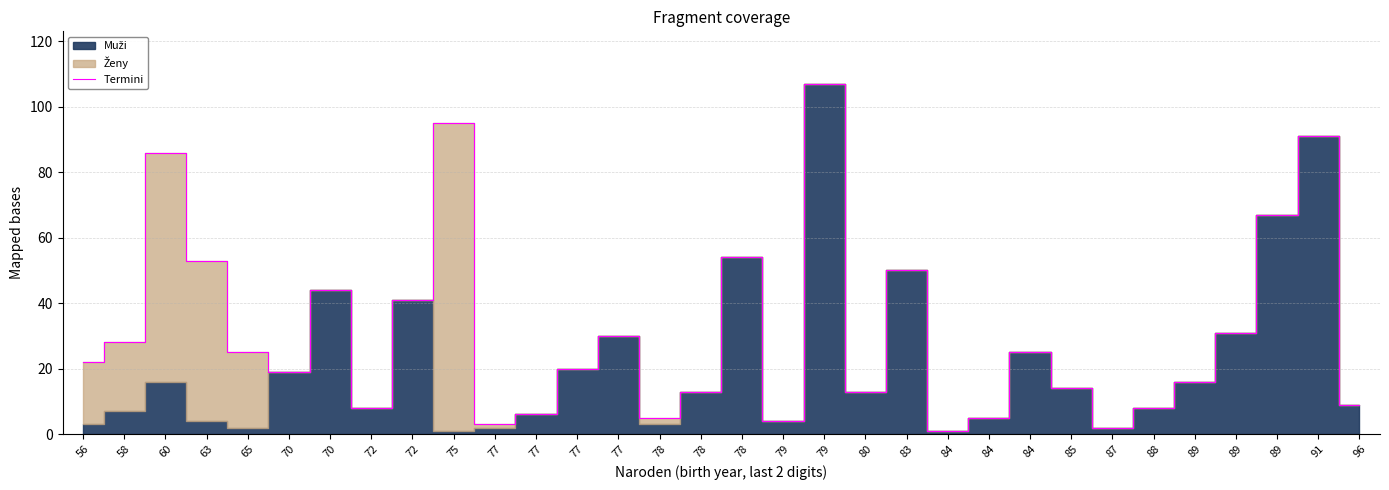

How many lines are shown in the chart?

1